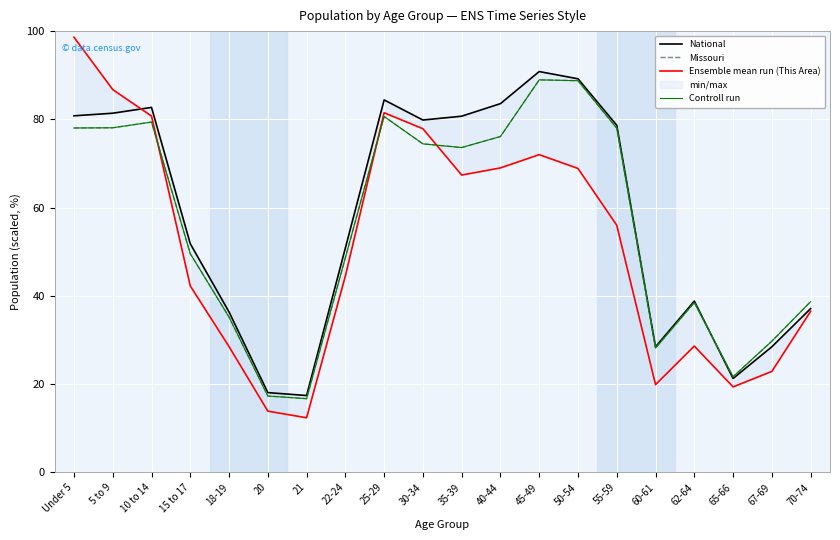

How many intersections are there between Missouri and National?

1